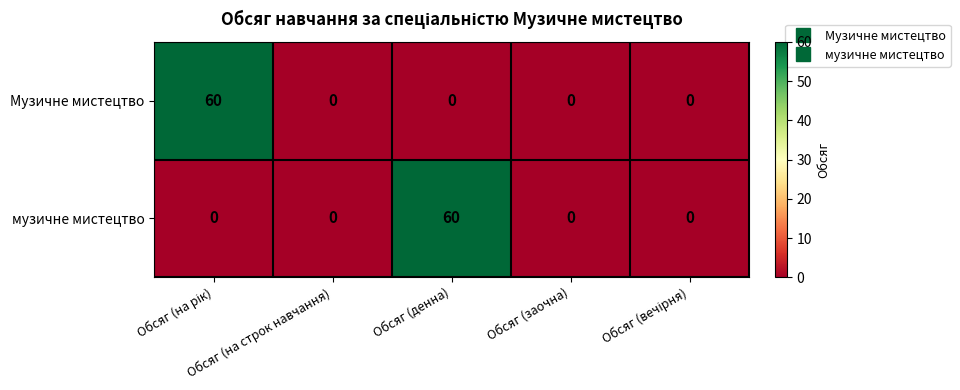

What is the sum of all Музичне мистецтво values?

60